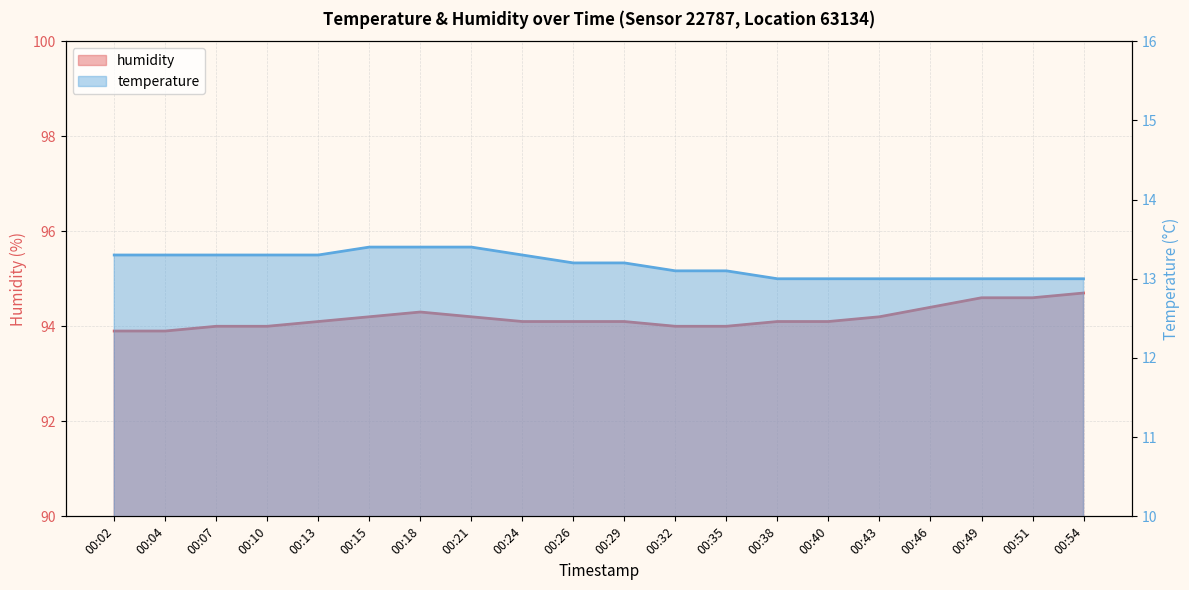

Which series has the largest total across all categories?

humidity